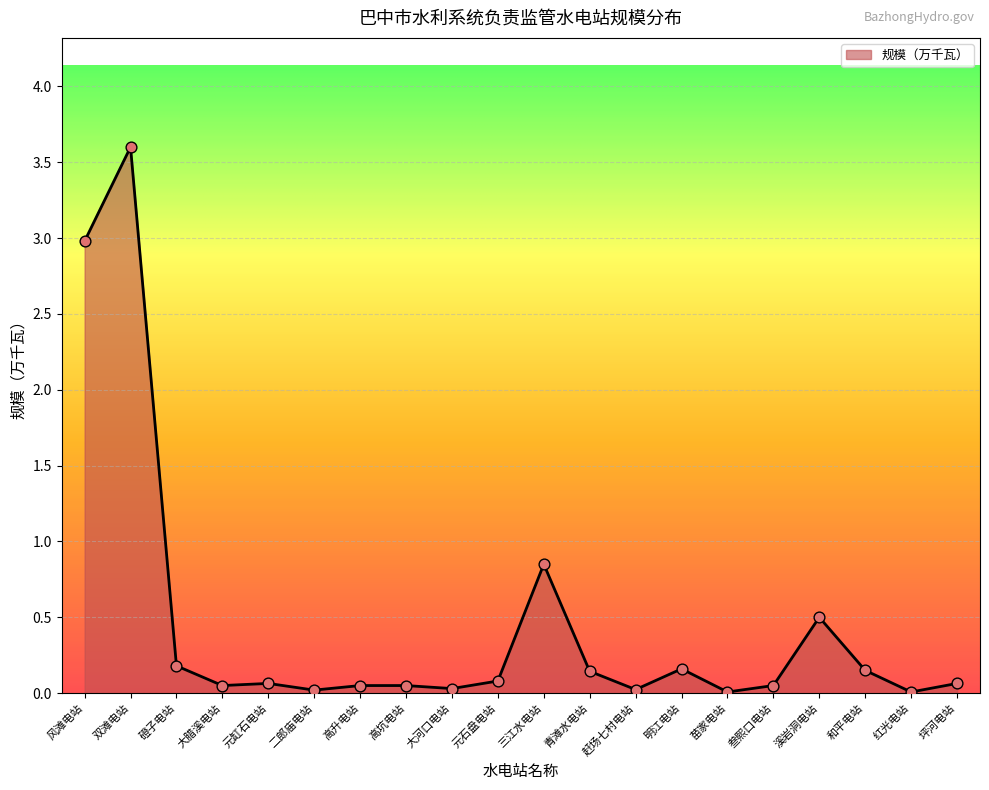

Between 磴子电站 and 坪河电站, which is larger?

磴子电站